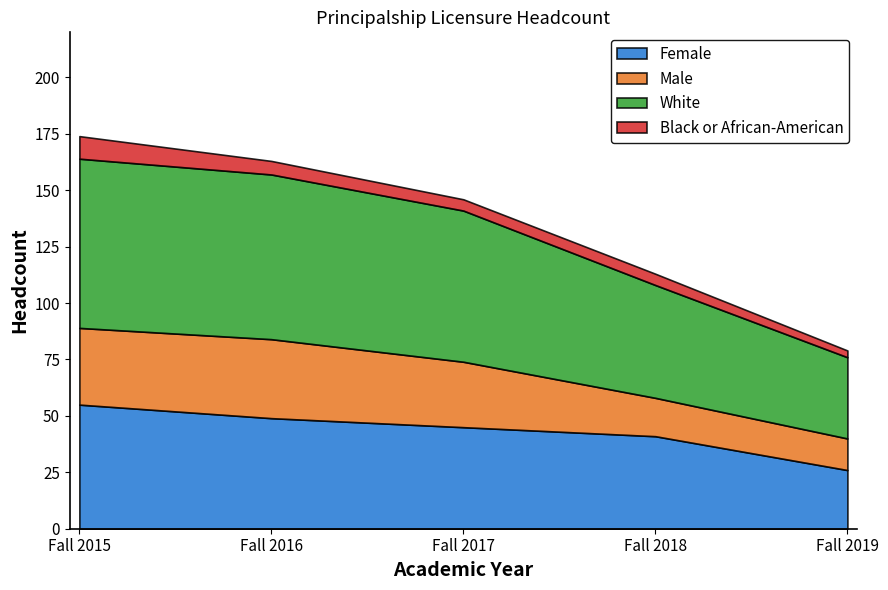

Between Fall 2015 and Fall 2018, which is larger?

Fall 2015